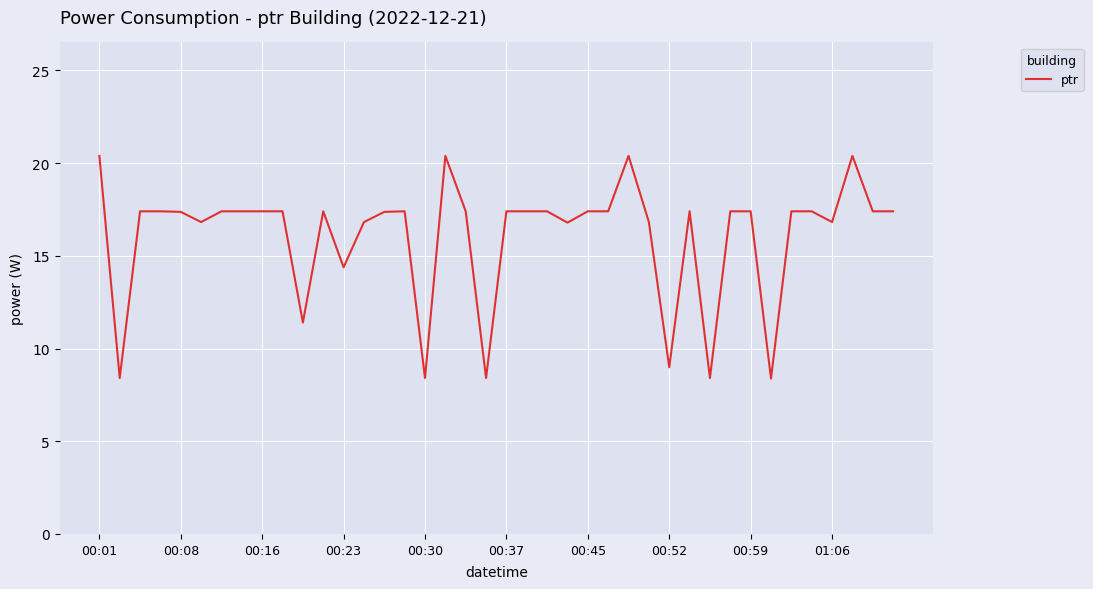

What is the minimum value shown in the chart?

8.4